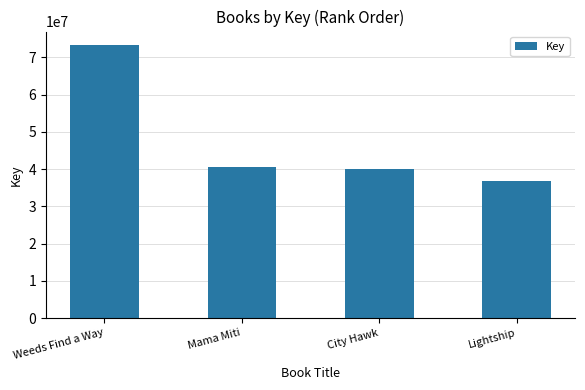

What is the sum of the values at Weeds Find a Way and City Hawk?

113279497